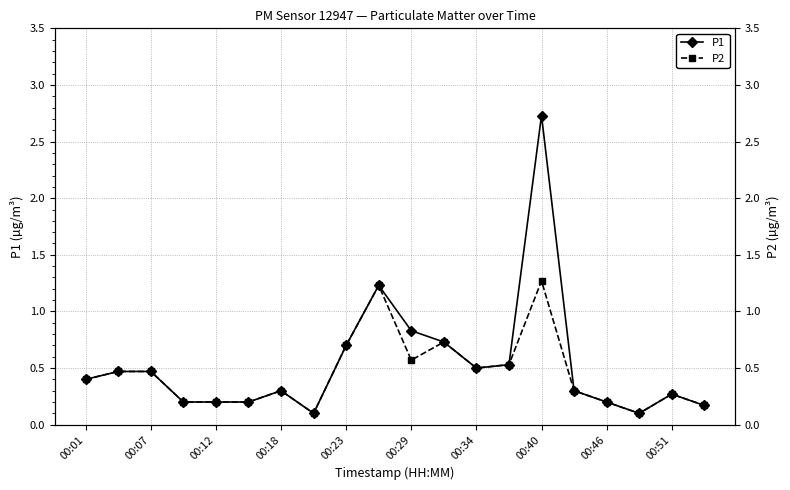

What is the smallest value displayed?

0.1